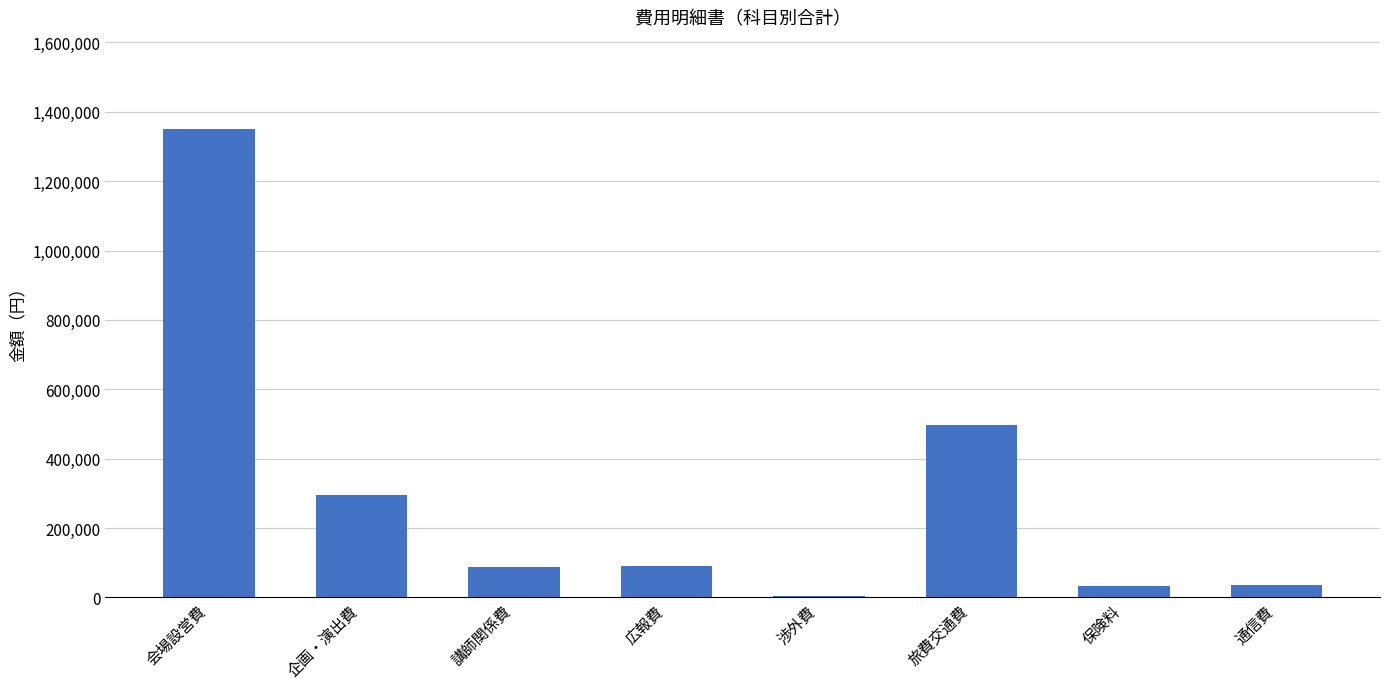

Count the number of categories in the chart.

8